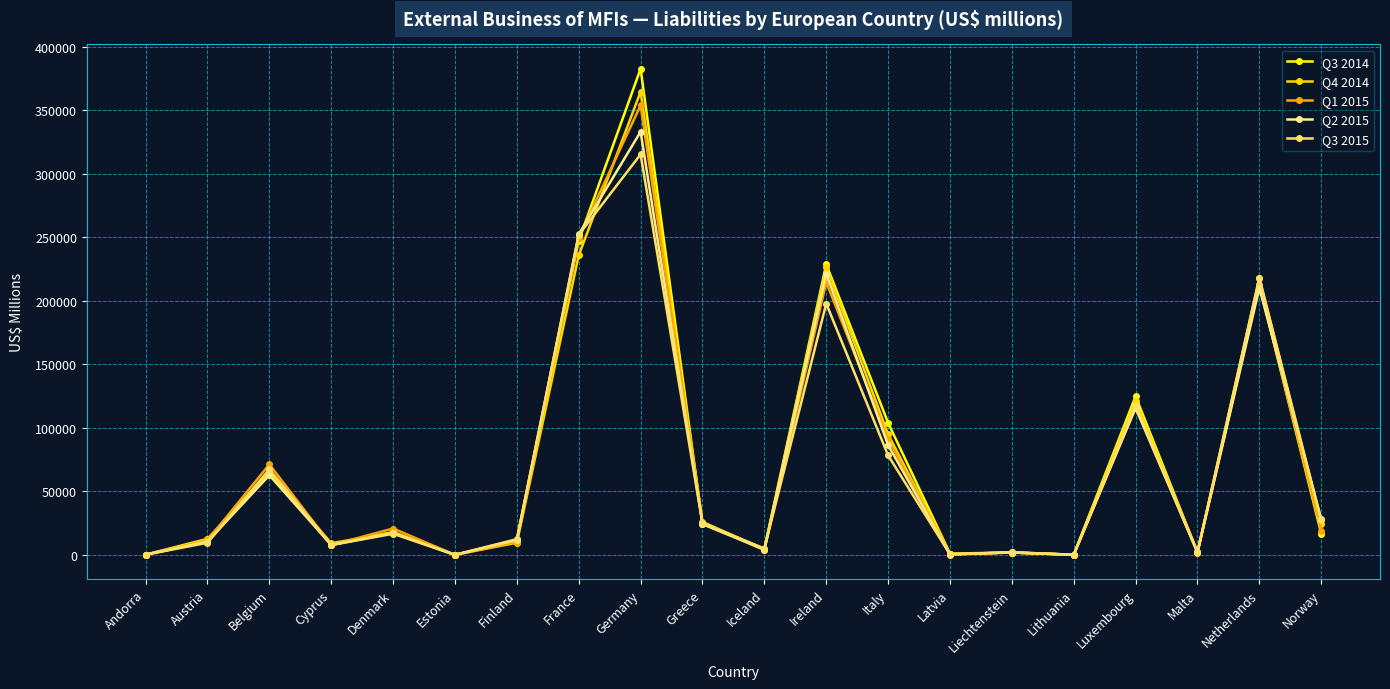

Reading left to right, list all the values displayed in this chart.

Q3 2014: Andorra=287	Austria=12651	Belgium=65315	Cyprus=7858	Denmark=17991	Estonia=96	Finland=11887	France=247511	Germany=382828	Greece=24582	Iceland=4835	Ireland=228904	Italy=104011	Latvia=1056	Liechtenstein=1934	Lithuania=201	Luxembourg=124941	Malta=1962	Netherlands=212890	Norway=16798
Q4 2014: Andorra=238	Austria=11425	Belgium=65856	Cyprus=9243	Denmark=17759	Estonia=131	Finland=9657	France=235936	Germany=364718	Greece=26073	Iceland=4383	Ireland=226643	Italy=95001	Latvia=836	Liechtenstein=1848	Lithuania=276	Luxembourg=121020	Malta=2247	Netherlands=218042	Norway=24724
Q1 2015: Andorra=281	Austria=11505	Belgium=71284	Cyprus=7785	Denmark=20815	Estonia=120	Finland=10372	France=249791	Germany=354030	Greece=25111	Iceland=3904	Ireland=214789	Italy=91313	Latvia=412	Liechtenstein=2110	Lithuania=51	Luxembourg=116690	Malta=2673	Netherlands=212636	Norway=19234
Q2 2015: Andorra=196	Austria=10518	Belgium=62799	Cyprus=7885	Denmark=17186	Estonia=97	Finland=11775	France=252416	Germany=333223	Greece=24268	Iceland=4189	Ireland=221513	Italy=86510	Latvia=344	Liechtenstein=2162	Lithuania=125	Luxembourg=115691	Malta=1998	Netherlands=210205	Norway=28348
Q3 2015: Andorra=158	Austria=9605	Belgium=67394	Cyprus=7790	Denmark=16698	Estonia=98	Finland=12464	France=252019	Germany=315402	Greece=25114	Iceland=5050	Ireland=197943	Italy=78391	Latvia=492	Liechtenstein=1896	Lithuania=110	Luxembourg=118257	Malta=1845	Netherlands=218246	Norway=27212